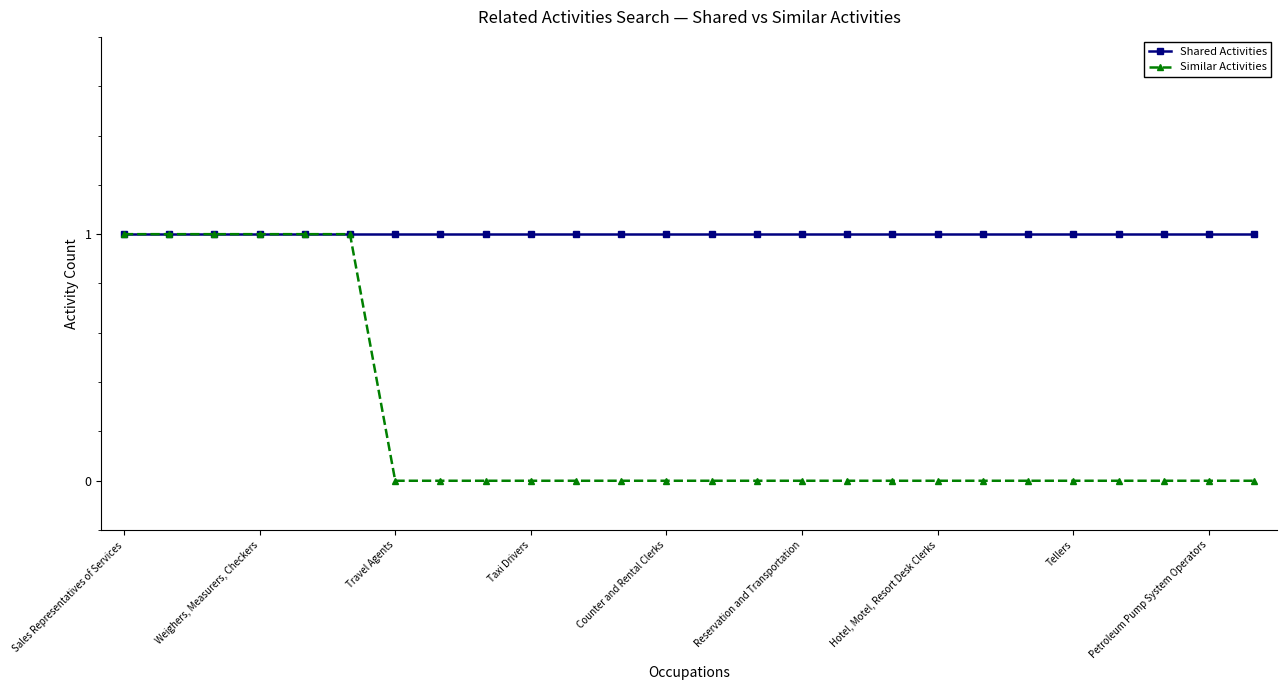

Rank the series by their average value, from highest to lowest.

Shared Activities, Similar Activities